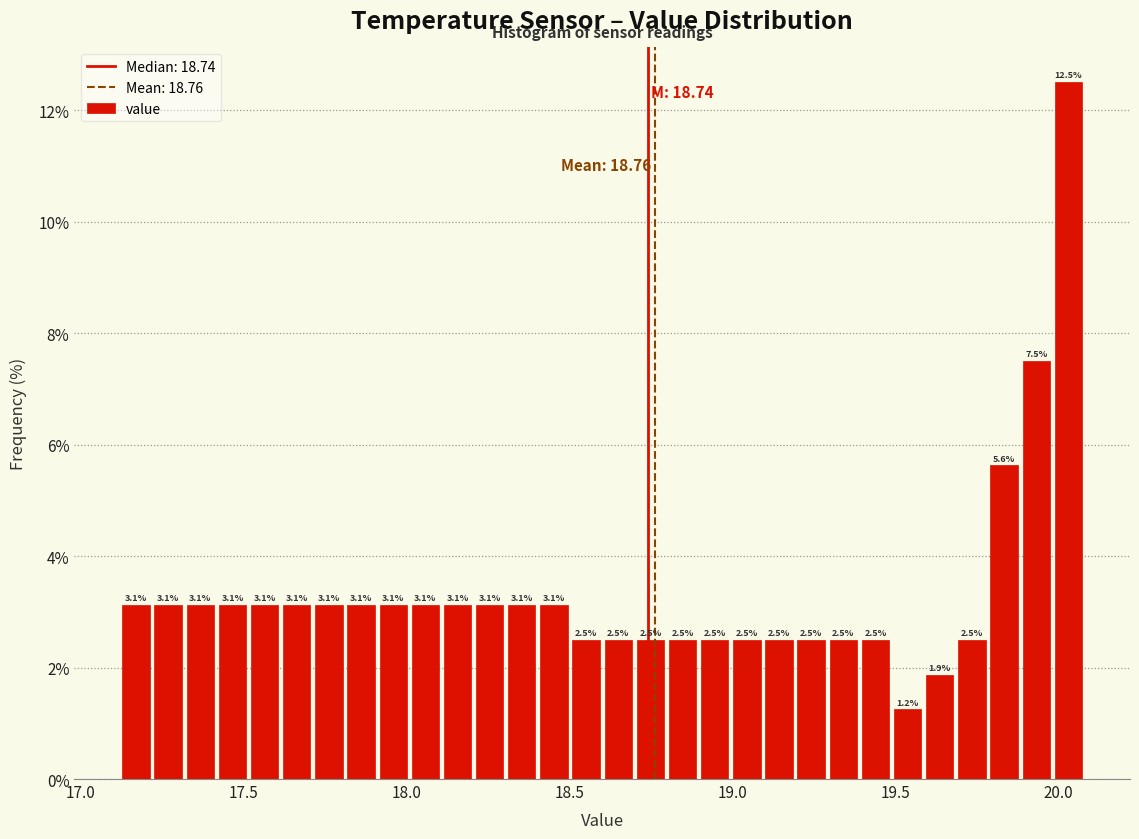

Read against the x-axis, roughly where is the centre of the tallest bar?

20.05